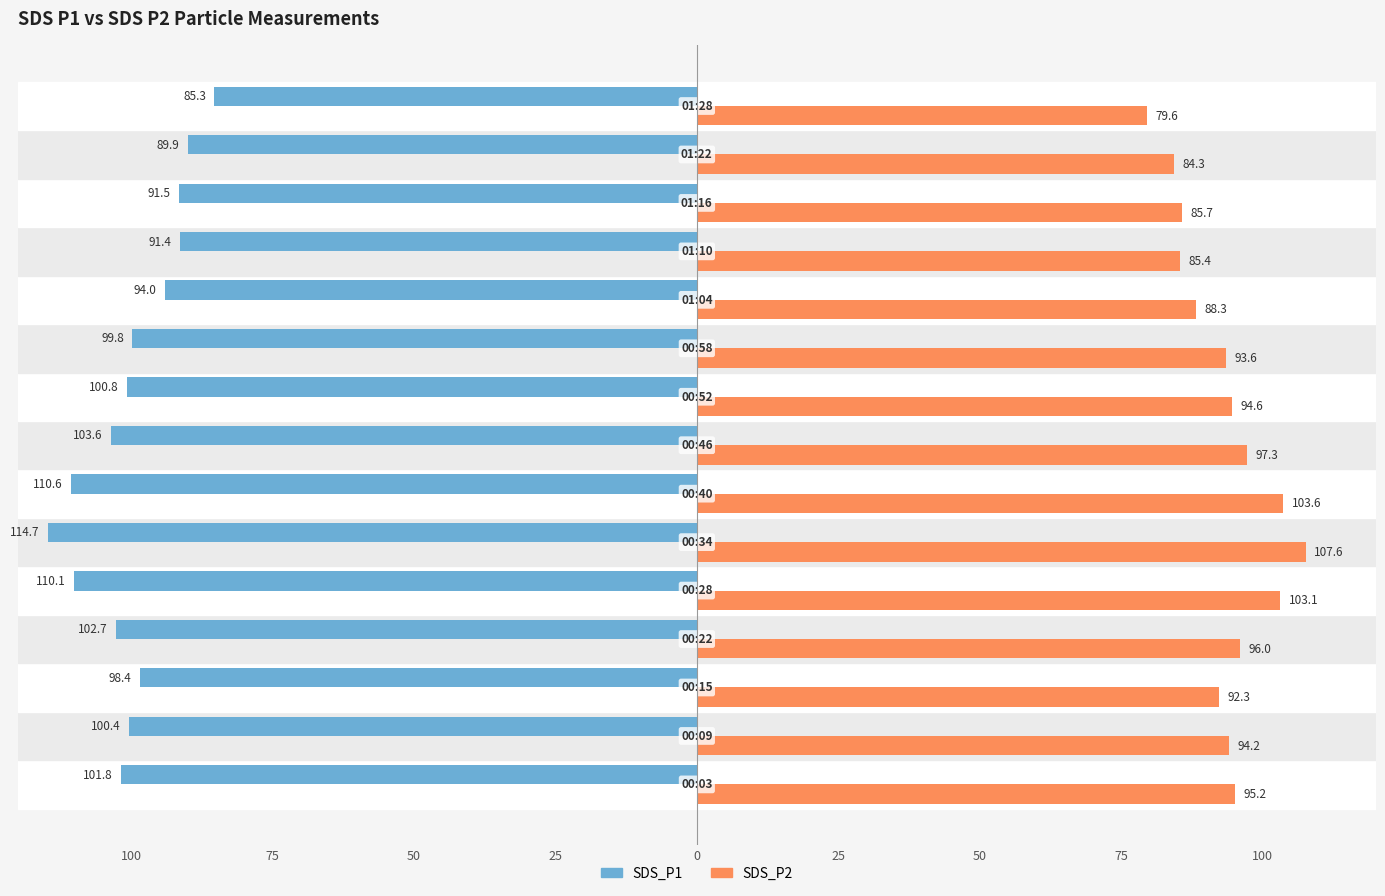

What are all the series names shown in the legend?

SDS_P1, SDS_P2